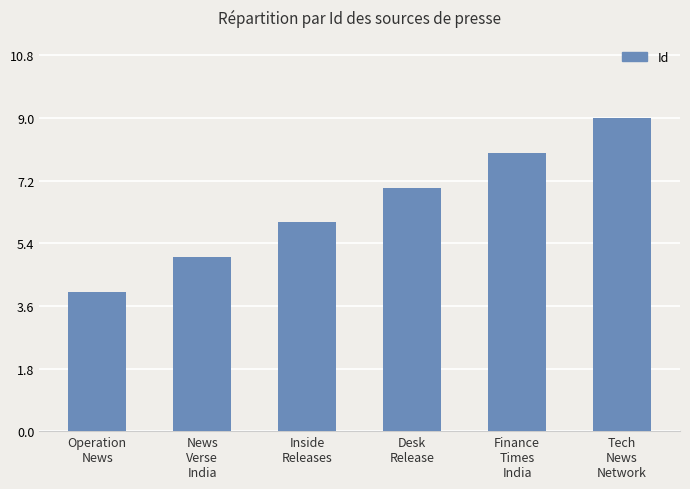

Which category has the highest value across all series?

Tech
News
Network